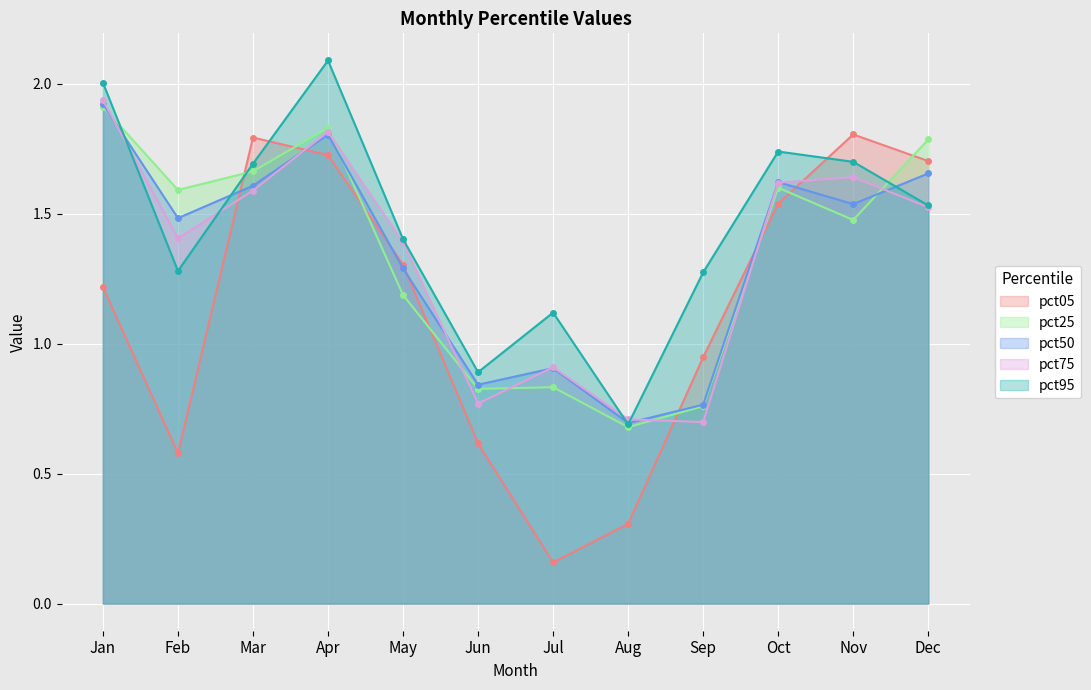

Which has a higher value, Sep or Feb?

Sep